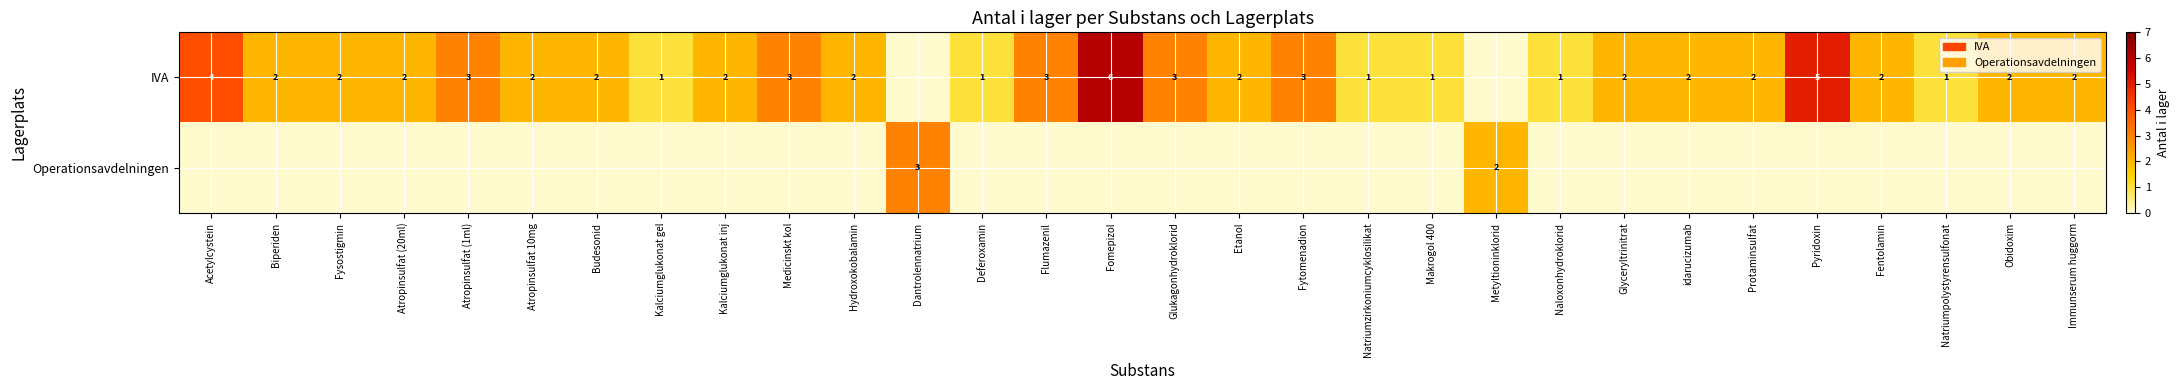

True or false: IVA has a value of 1 at Makrogol 400.

True